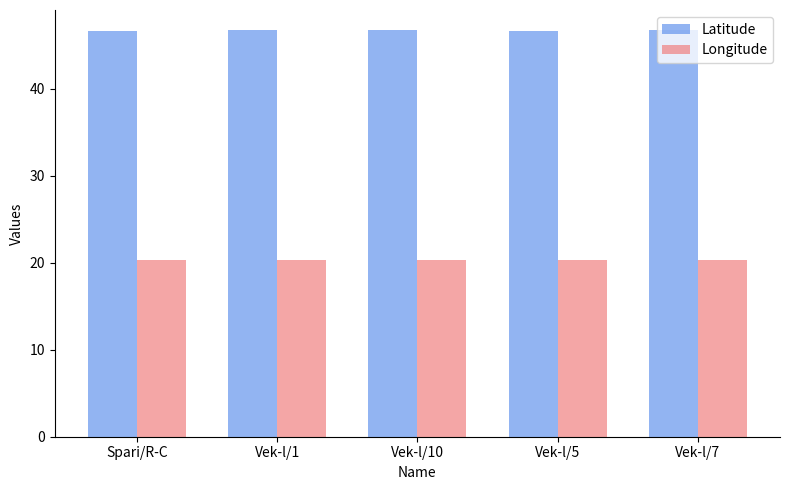

What is the difference between the highest and lowest values at Vek-l/10?

26.4